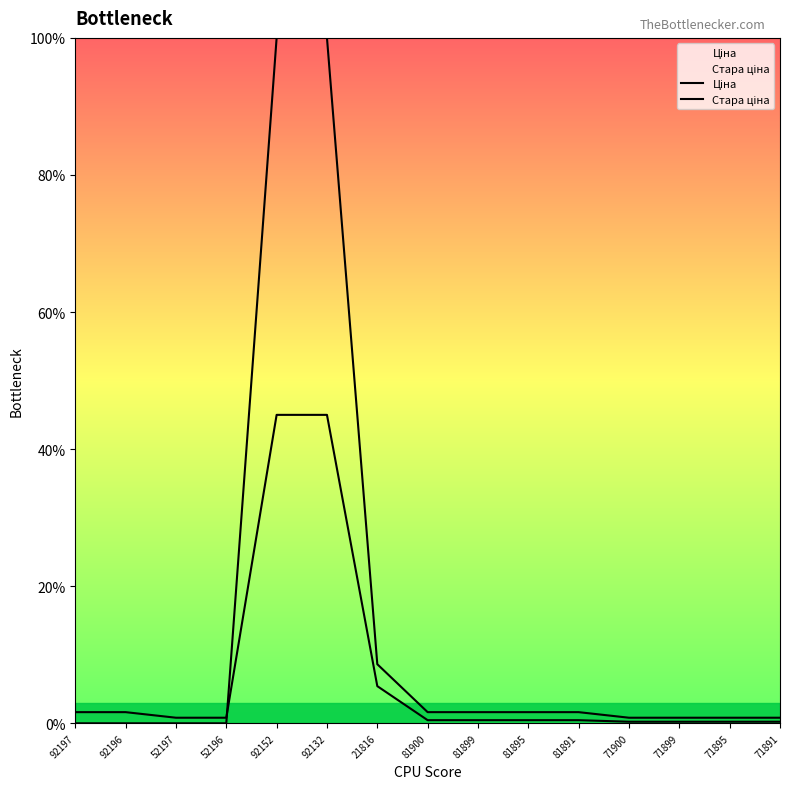

Which series has the largest range (max minus min)?

Стара ціна